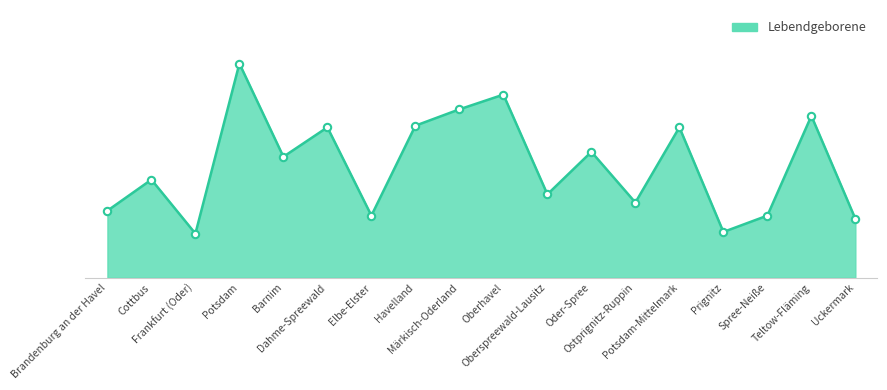

What is the change in value from Cottbus to Teltow-Fläming?

+39